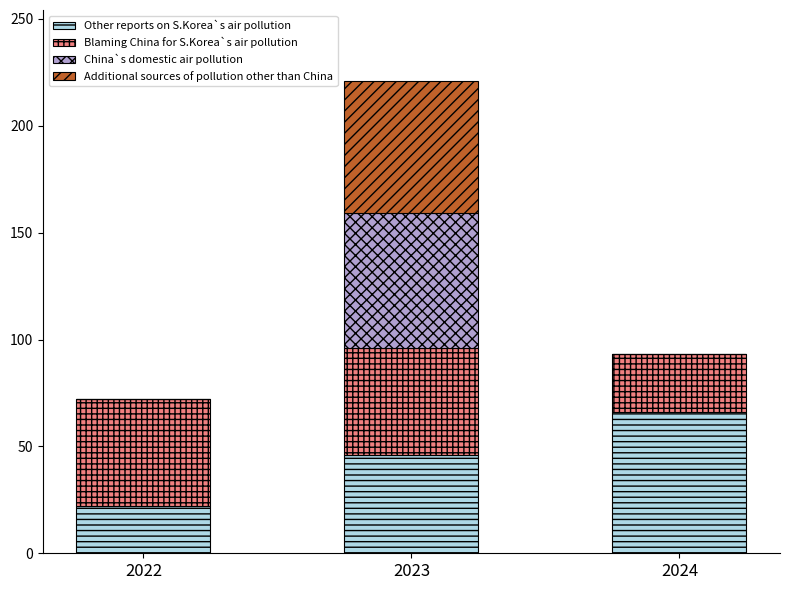

At which category is the sum across all series the highest?

2023